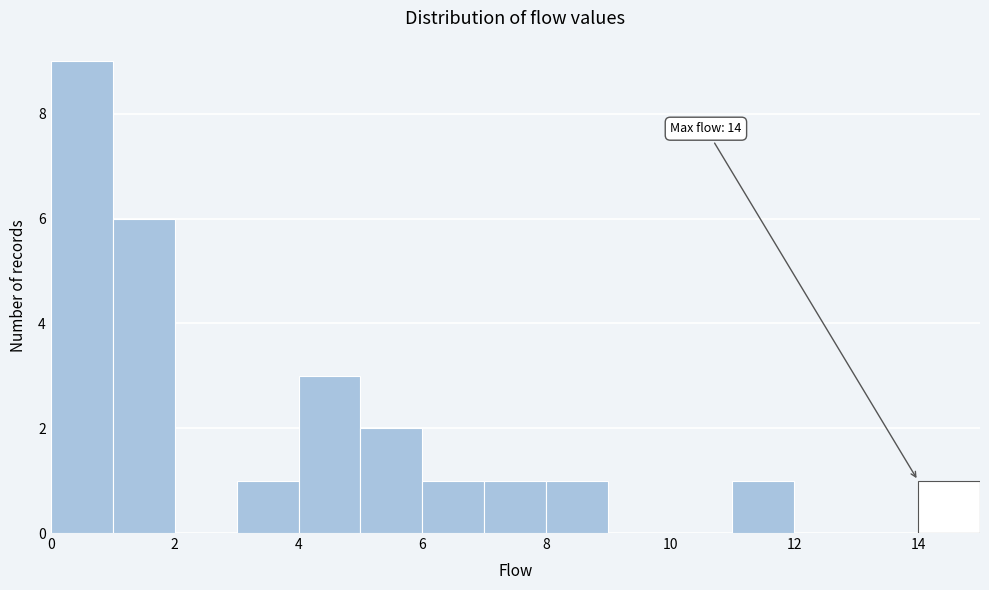

Which range on the x-axis has the tallest bar?

0 to 1